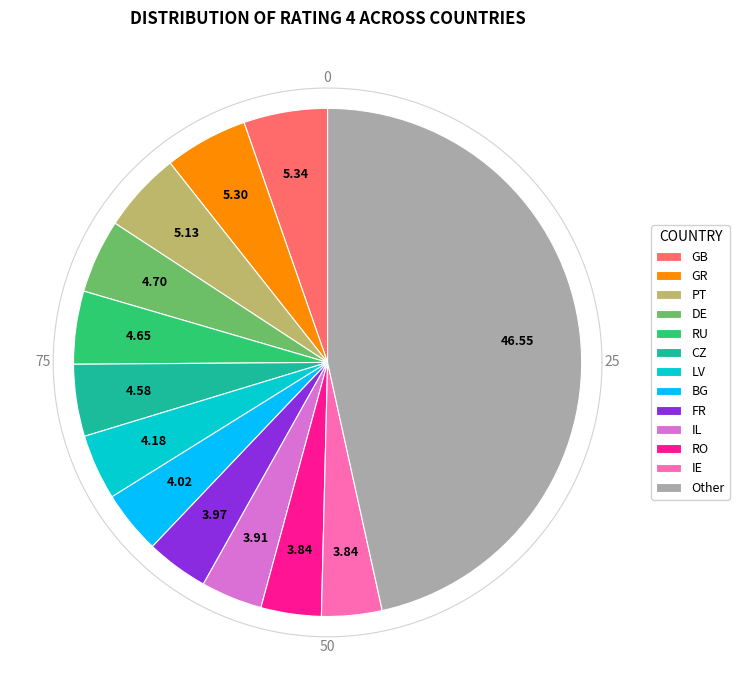

Is there any slice that represents more than half of the pie?

No